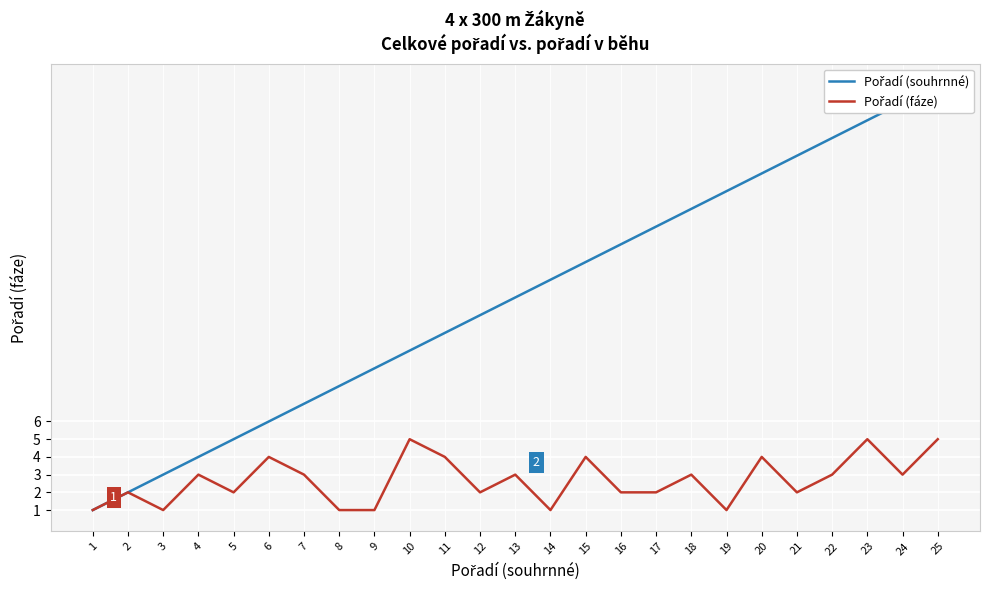

What is the maximum value shown in the chart?

25